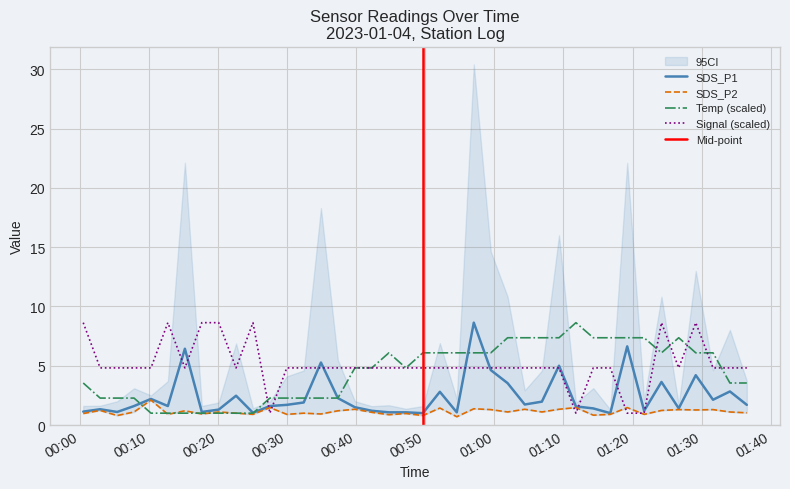

How many times do Signal and SDS_P1 cross each other?

12